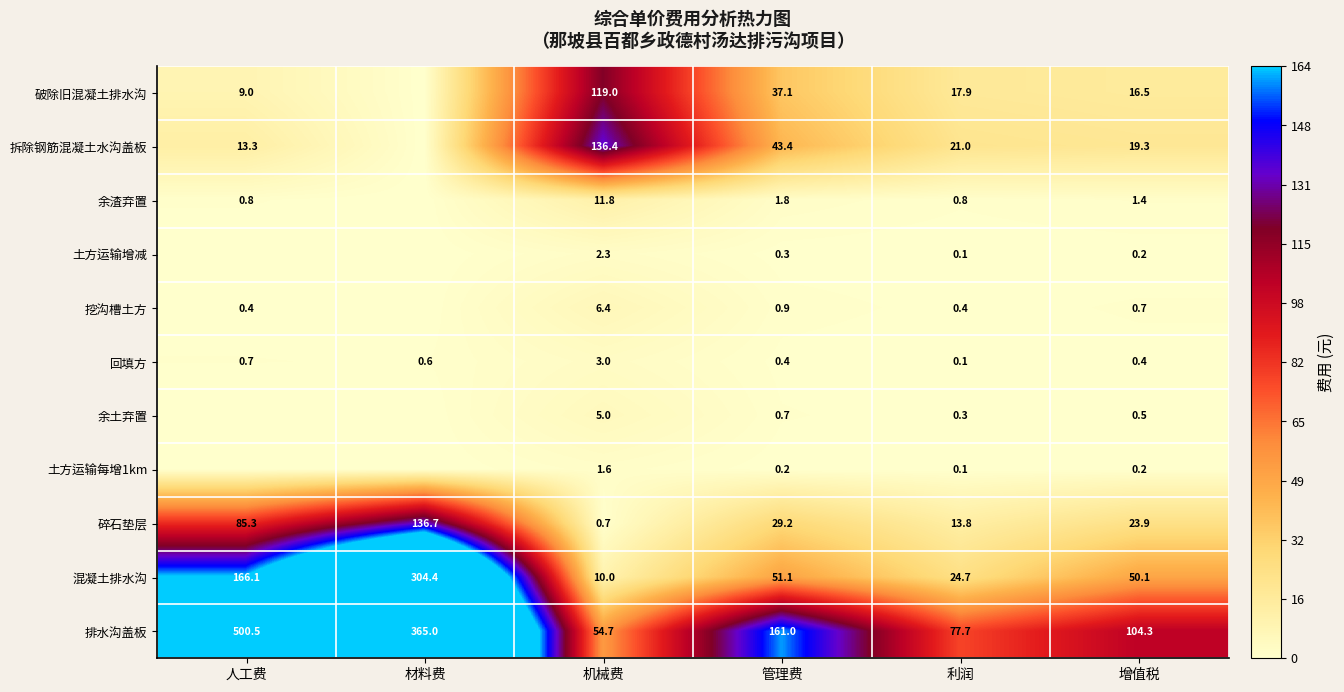

What is the spread (max minus min) of values at 增值税?

104.1